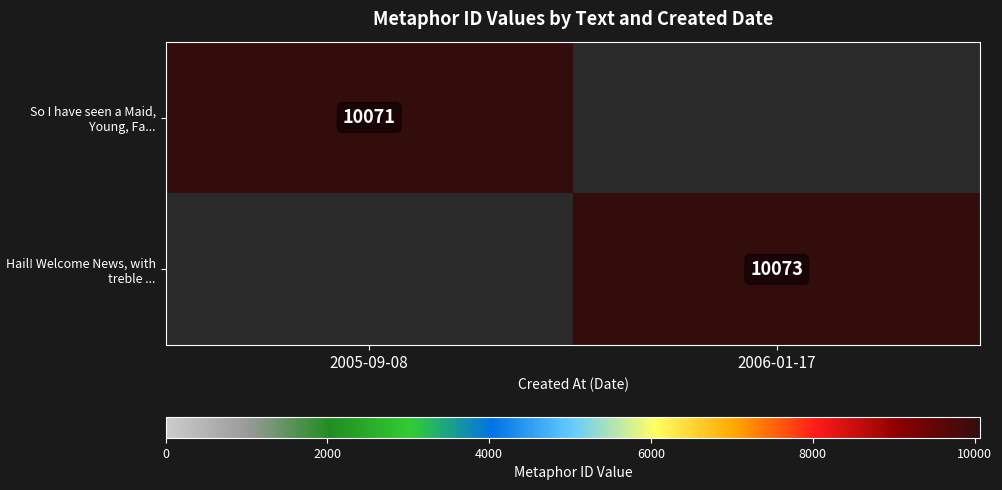

The So I have seen a Maid, Young, Fa... series shows 16414 at 2005-09-08. True or false?

False